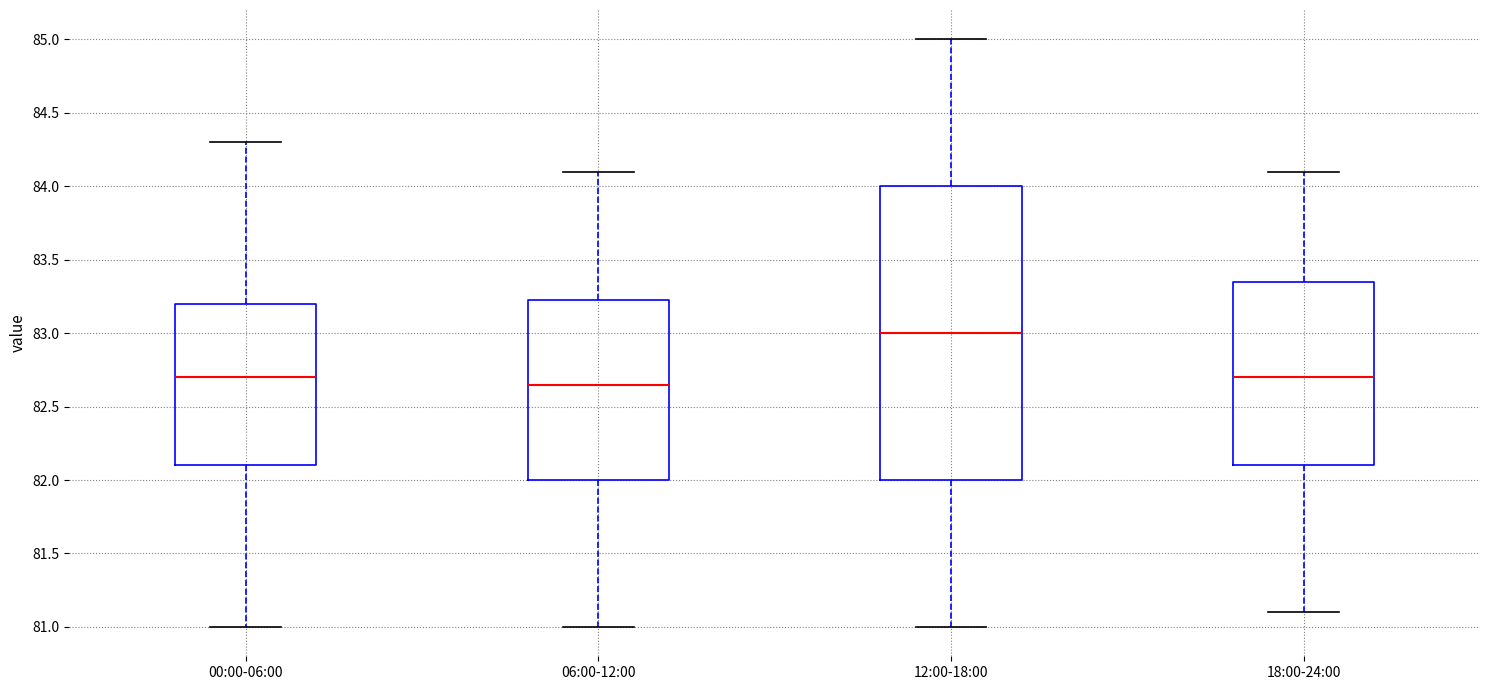

Reading left to right, read every box against the y-axis: the position of its median line, the range the box covers, and the ends of its whiskers. The values are not printed on the chart, so give them approximately, as read against the axis.

00:00-06:00: median 82.70, box 82.10 to 83.20, whiskers 81.00 to 84.30
06:00-12:00: median 82.65, box 82.00 to 83.25, whiskers 81.00 to 84.10
12:00-18:00: median 83.00, box 82.00 to 84.00, whiskers 81.00 to 85.00
18:00-24:00: median 82.70, box 82.10 to 83.35, whiskers 81.10 to 84.10